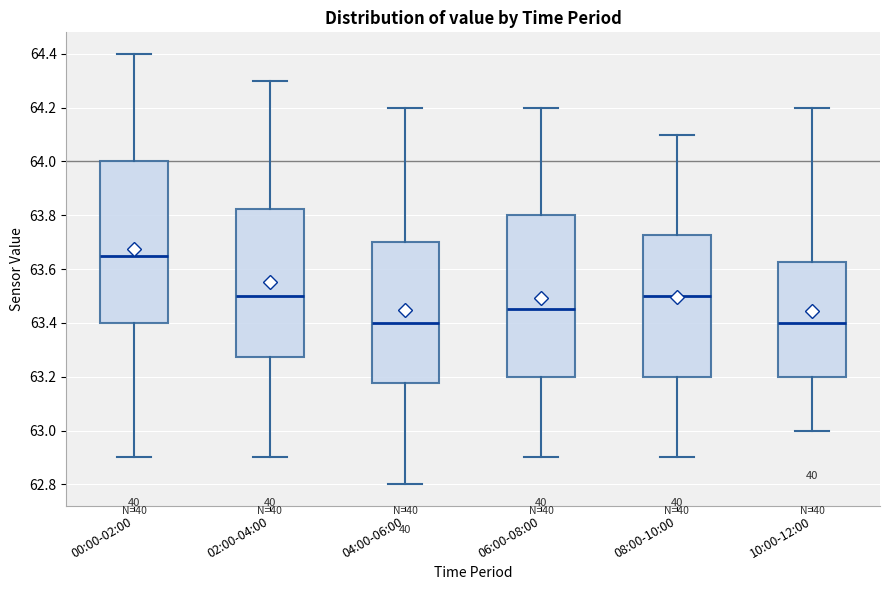

Reading left to right, transcribe this box plot: for each box, give where its median line is, the range the box spans, and where its two whiskers end, as read against the y-axis. The values are not printed on the chart, so give them approximately, as read against the axis.

00:00-02:00: median 63.66, box 63.40 to 64.00, whiskers 62.90 to 64.40
02:00-04:00: median 63.50, box 63.28 to 63.82, whiskers 62.90 to 64.30
04:00-06:00: median 63.40, box 63.18 to 63.70, whiskers 62.80 to 64.20
06:00-08:00: median 63.46, box 63.20 to 63.80, whiskers 62.90 to 64.20
08:00-10:00: median 63.50, box 63.20 to 63.72, whiskers 62.90 to 64.10
10:00-12:00: median 63.40, box 63.20 to 63.62, whiskers 63.00 to 64.20